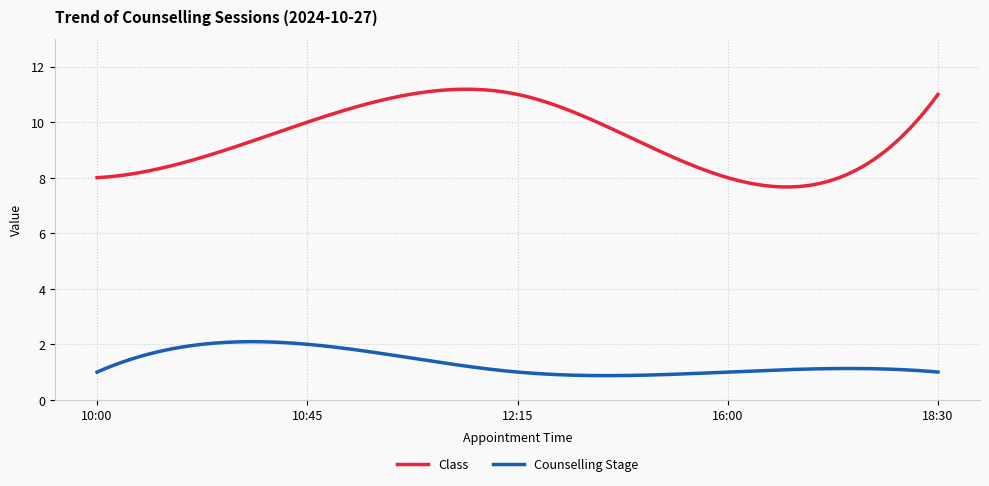

Rank the series by their average value, from lowest to highest.

Counselling Stage, Class